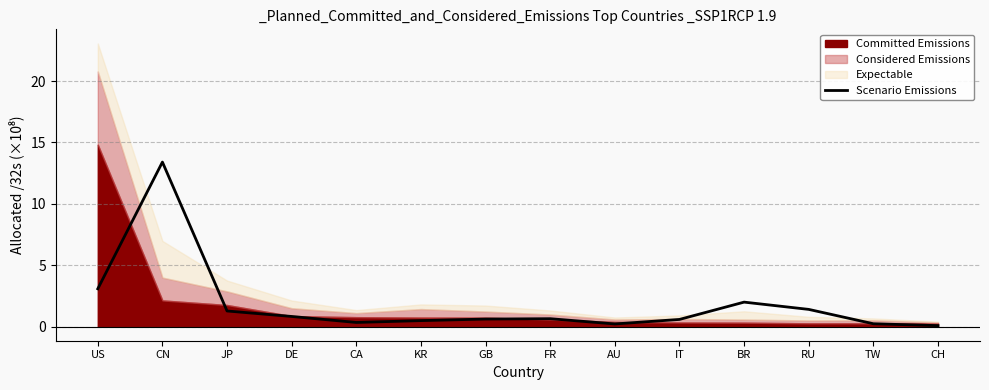

How many points are lower than both their immediate neighbors (excluding endpoints)?

2